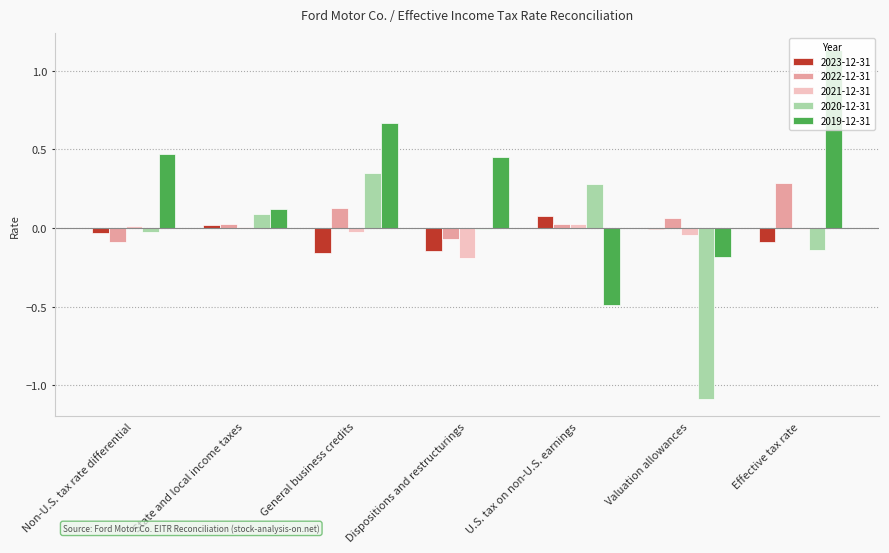

What are all the series names shown in the legend?

2023-12-31, 2022-12-31, 2021-12-31, 2020-12-31, 2019-12-31